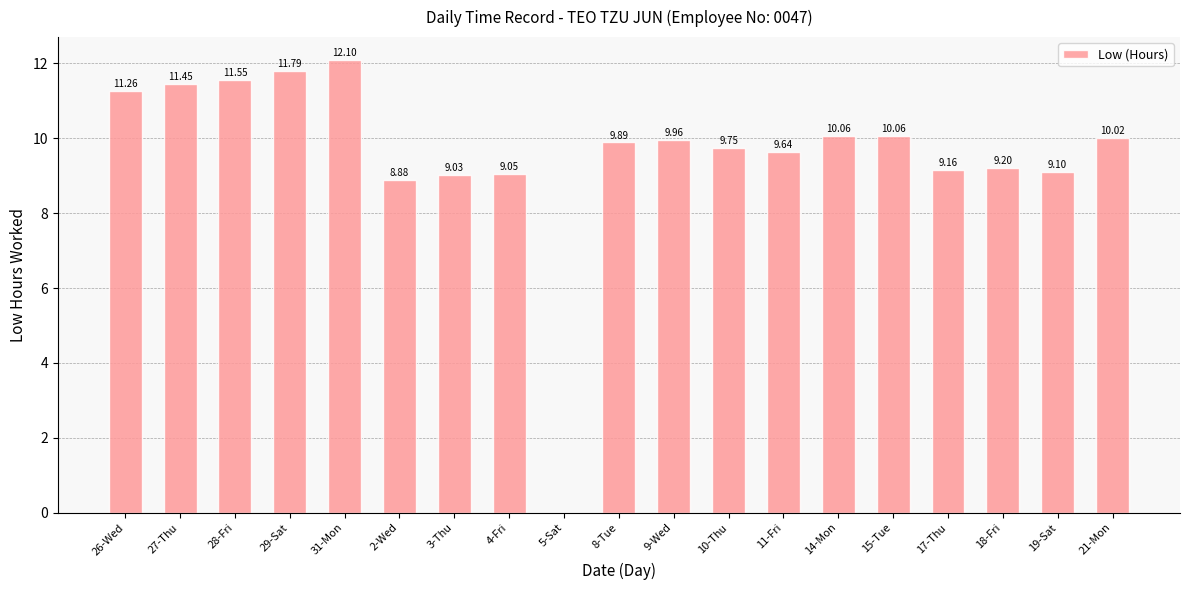

Approximately how many times larger is the value at 17-Thu compared to 8-Tue?

0.9